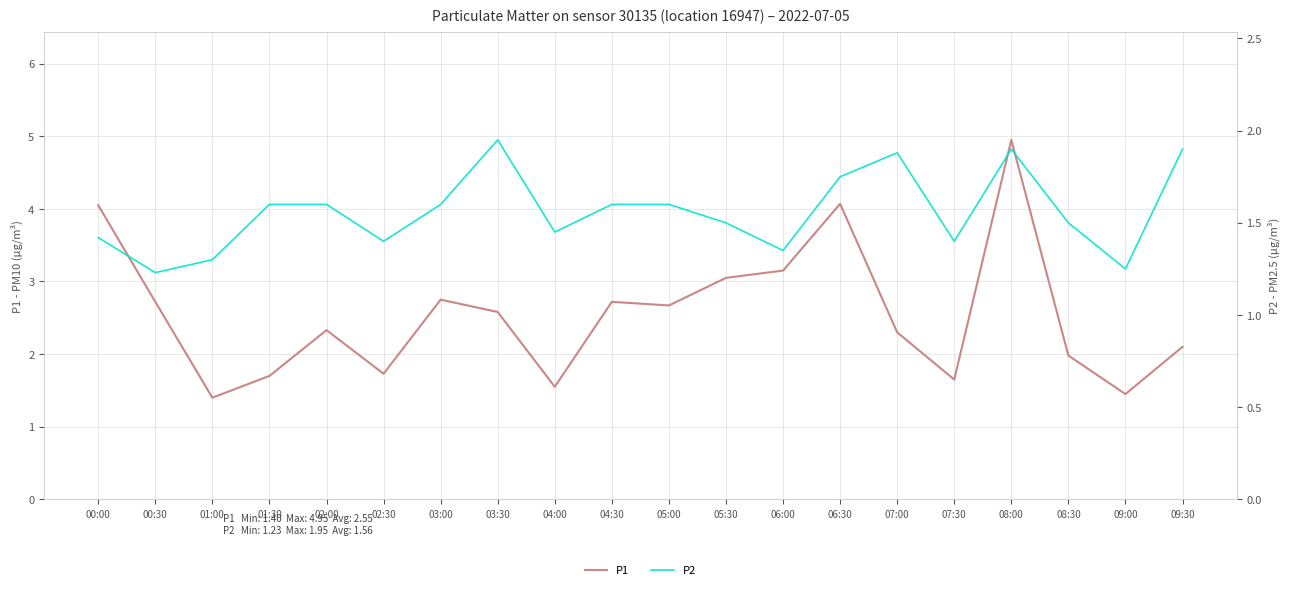

Between 04:00 and 01:00, which is larger?

04:00